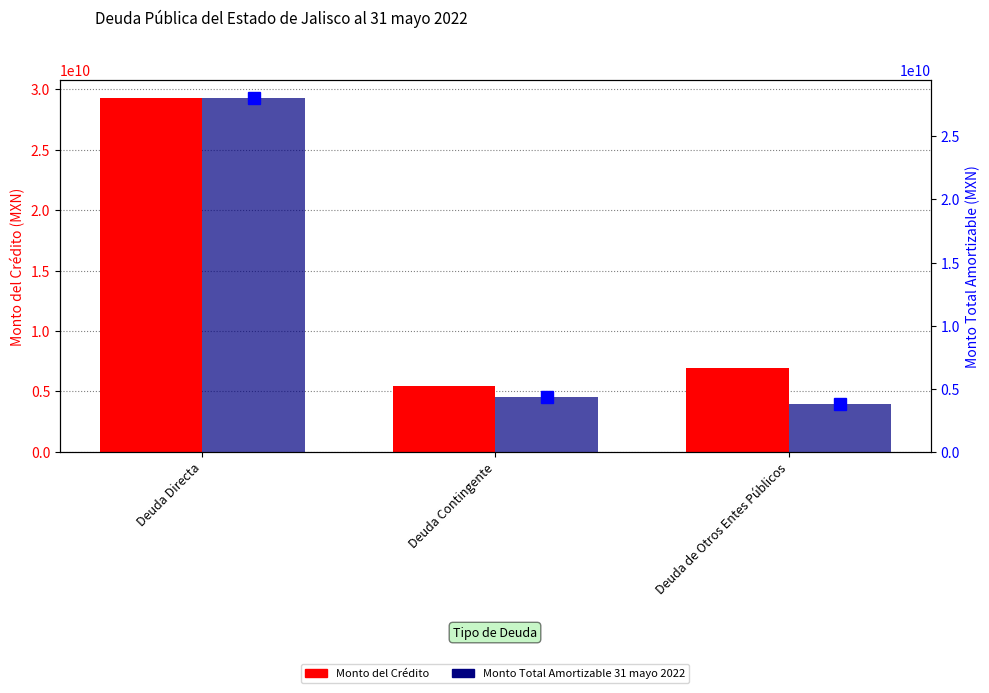

The value of Monto Total Amortizable 31 mayo 2022 at Deuda de Otros Entes Públicos is 3788192965.5. True or false?

True